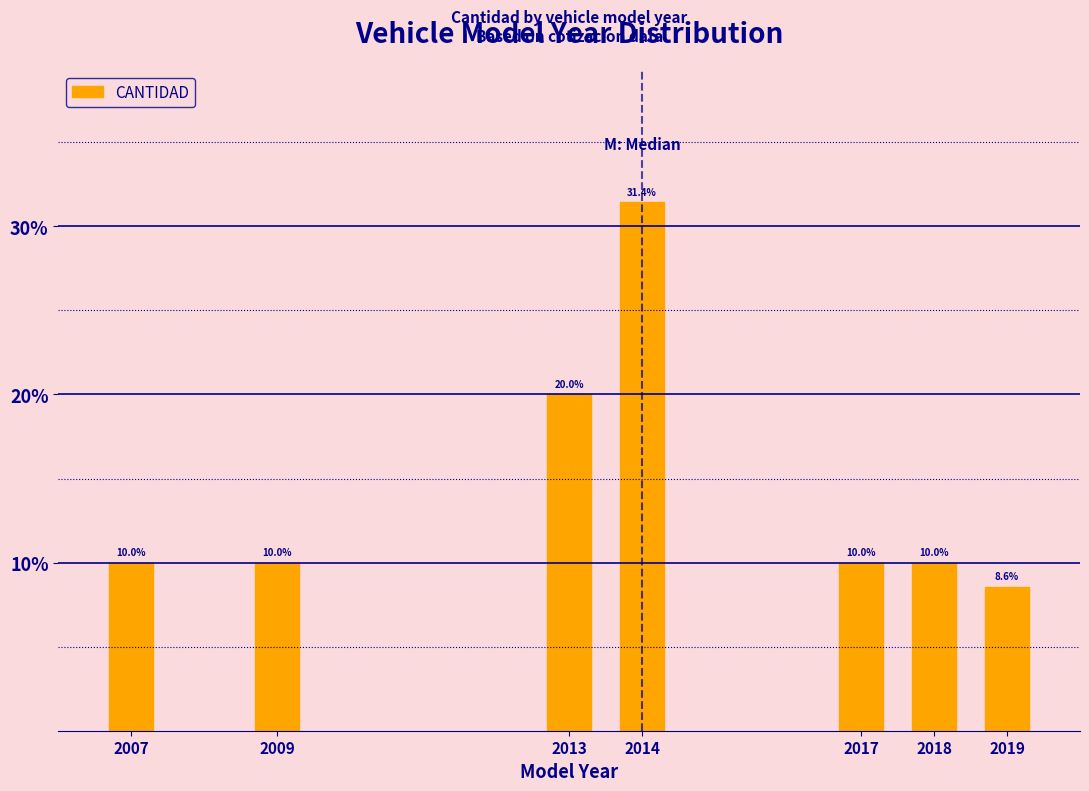

Reading left to right, list all the values displayed in this chart.

2007=10.0	2009=10.0	2013=20.0	2014=31.4	2017=10.0	2018=10.0	2019=8.6